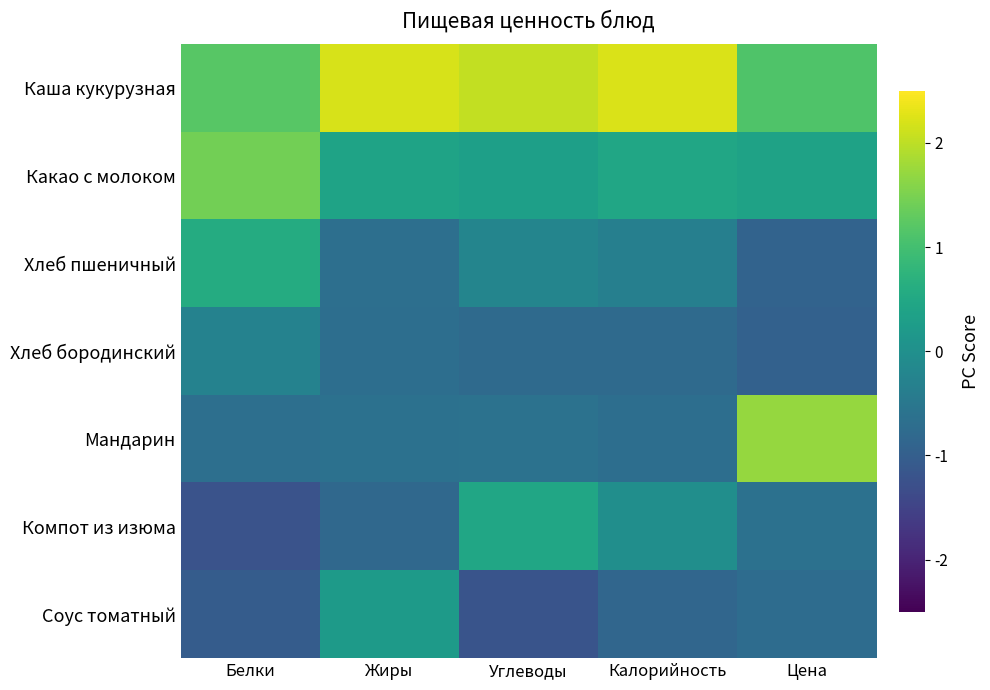

How many categories are shown in the chart?

5